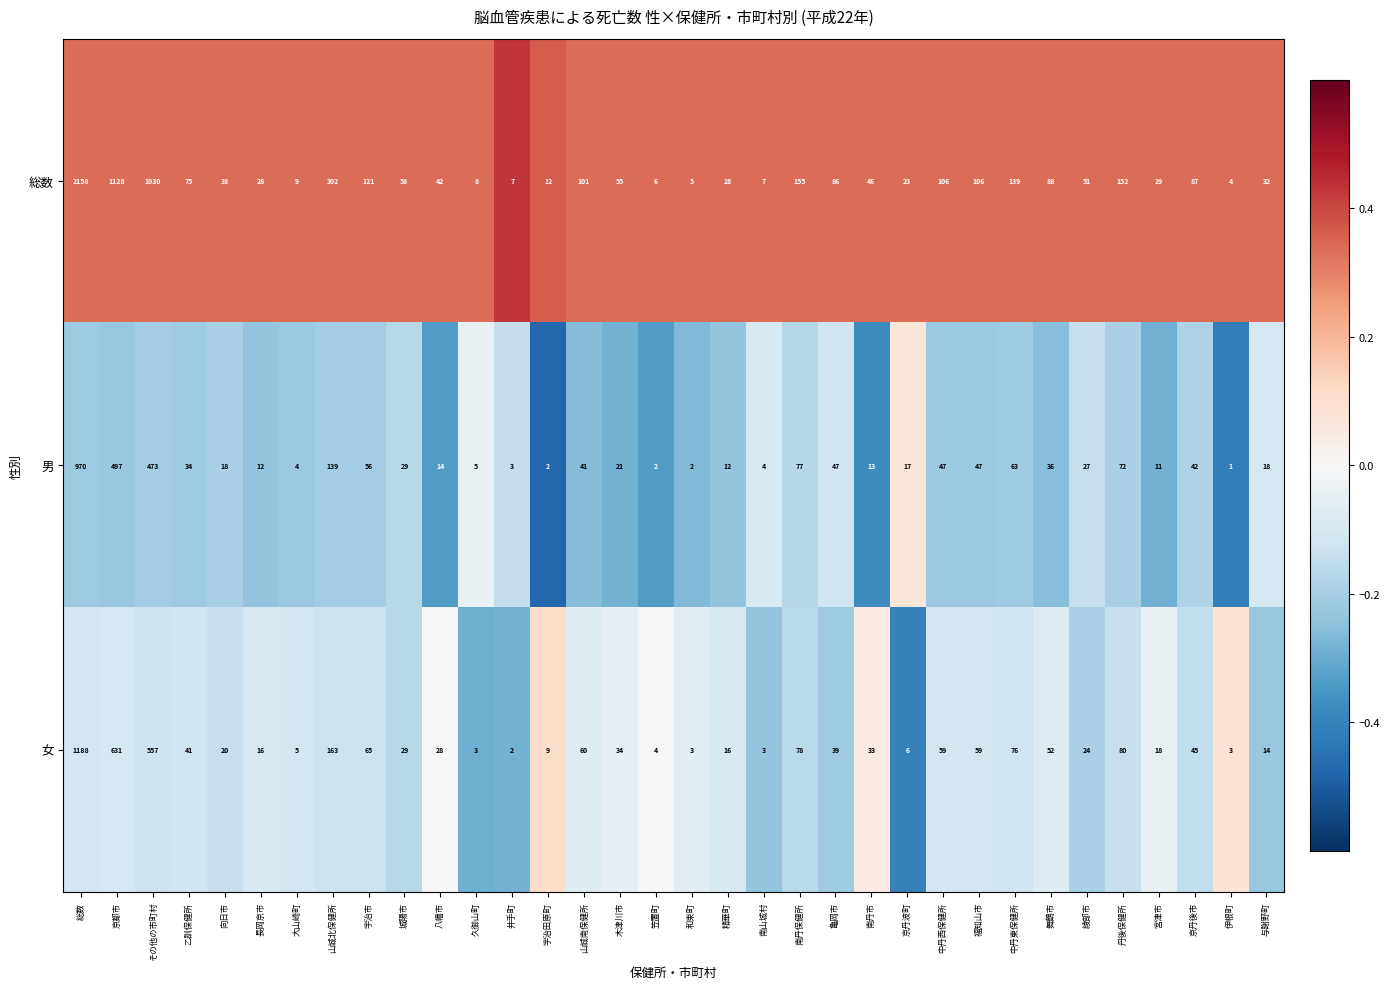

Which series has the largest total across all categories?

総数